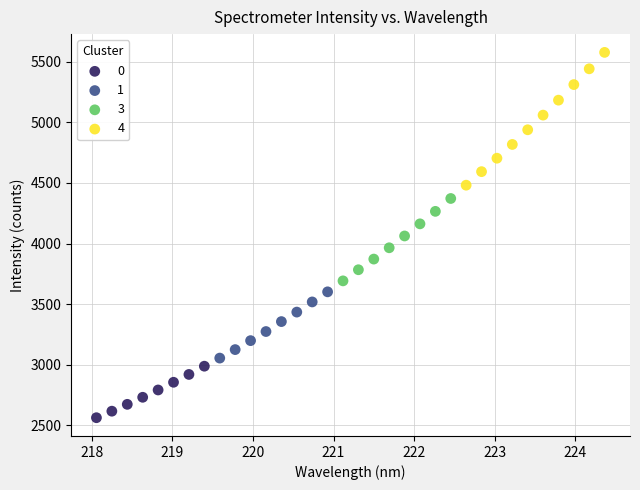

Which series has the widest spread of Y values?

4